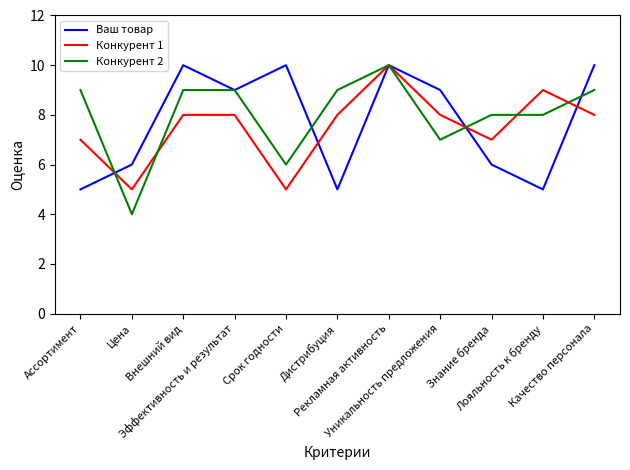

True or false: Конкурент 1 has a value of 11 at Уникальность предложения.

False